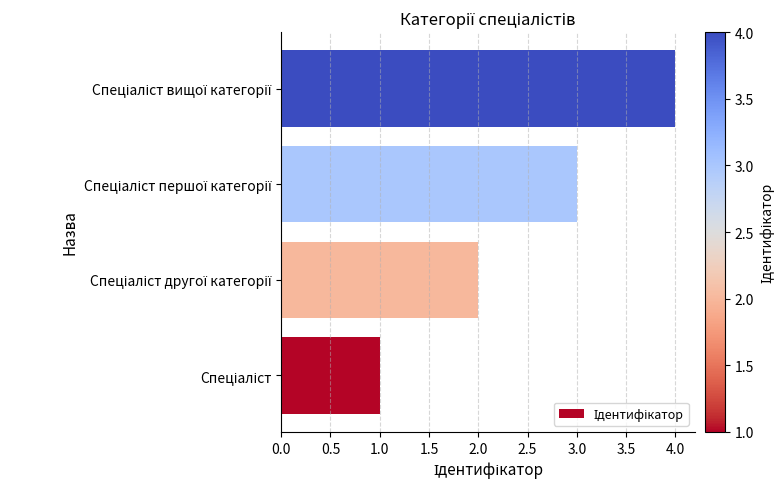

What is the sum of all values?

10